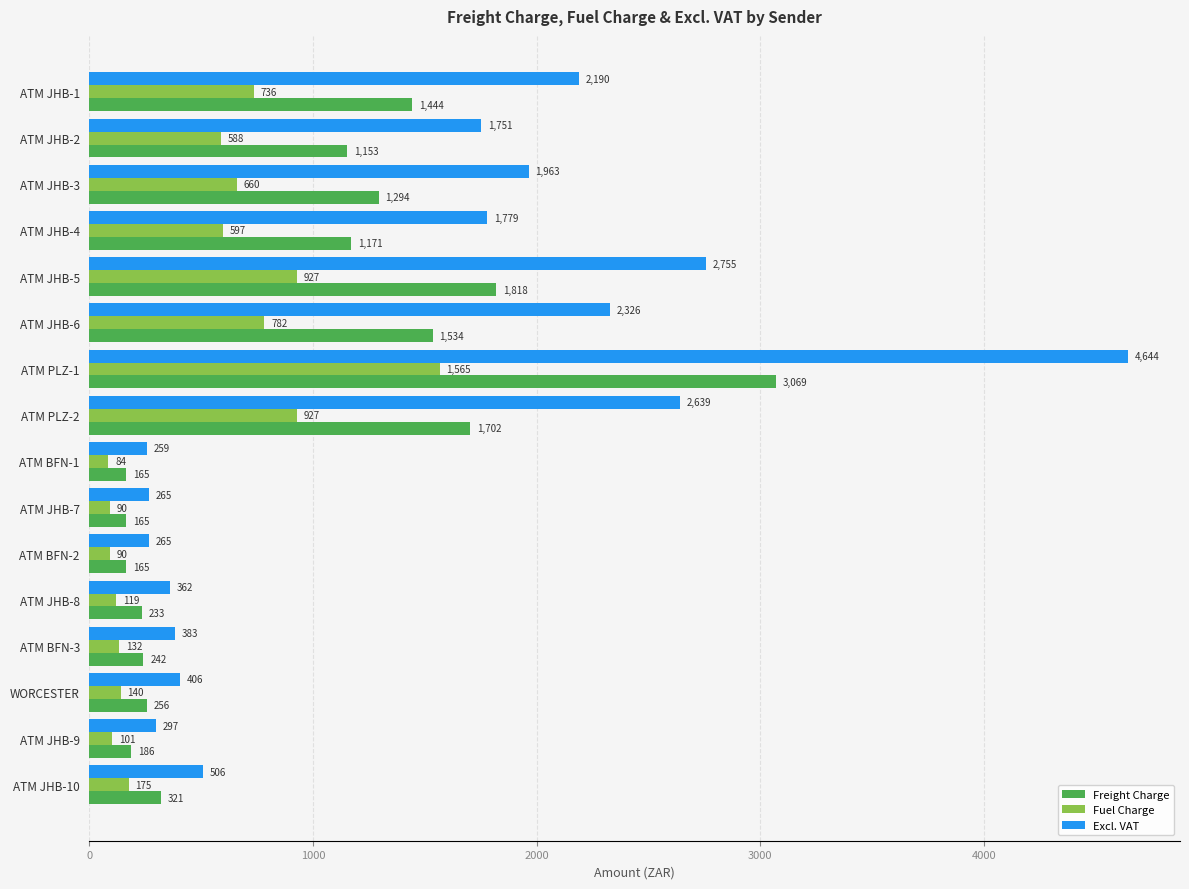

Rank the series by their maximum value, from highest to lowest.

Excl. VAT, Freight Charge, Fuel Charge